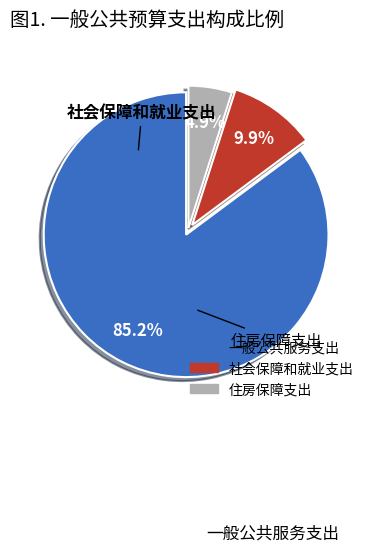

Does 一般公共服务支出 account for over 50% of the chart?

Yes